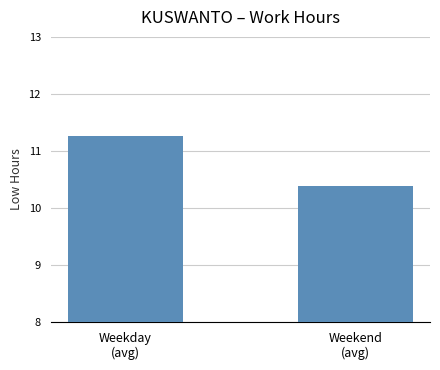

What is the sum of the values at Weekday
(avg) and Weekend
(avg)?

21.6